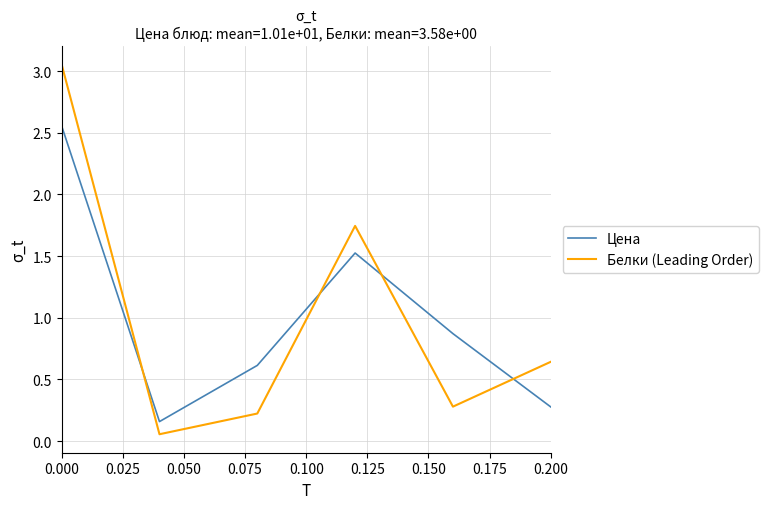

How many times do Белки (Leading Order) and Цена cross each other?

4